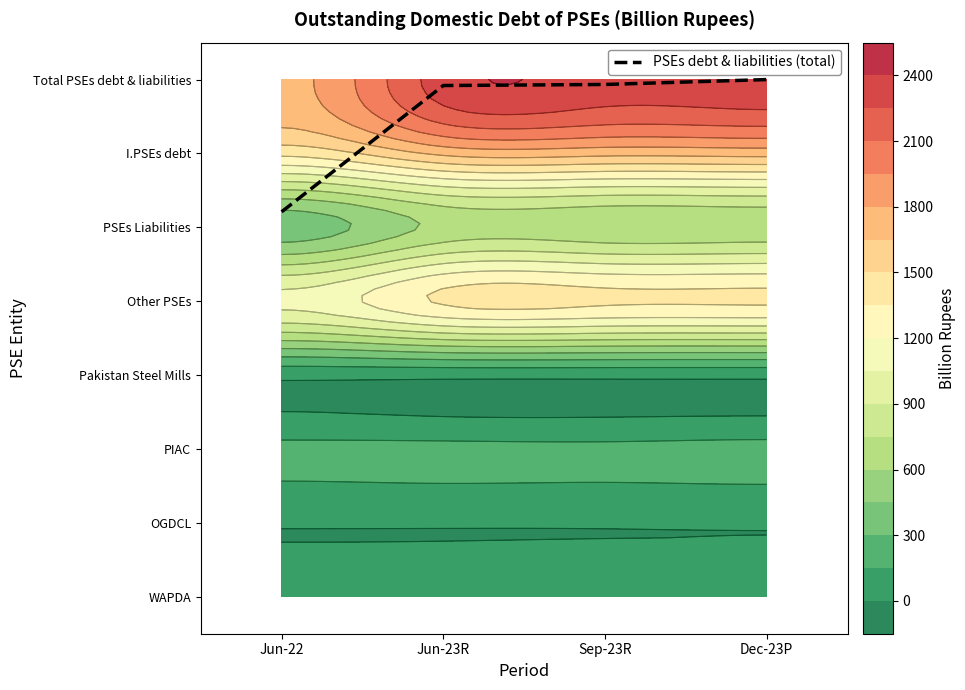

True or false: the data shows 7.0 at Dec-23P.

True